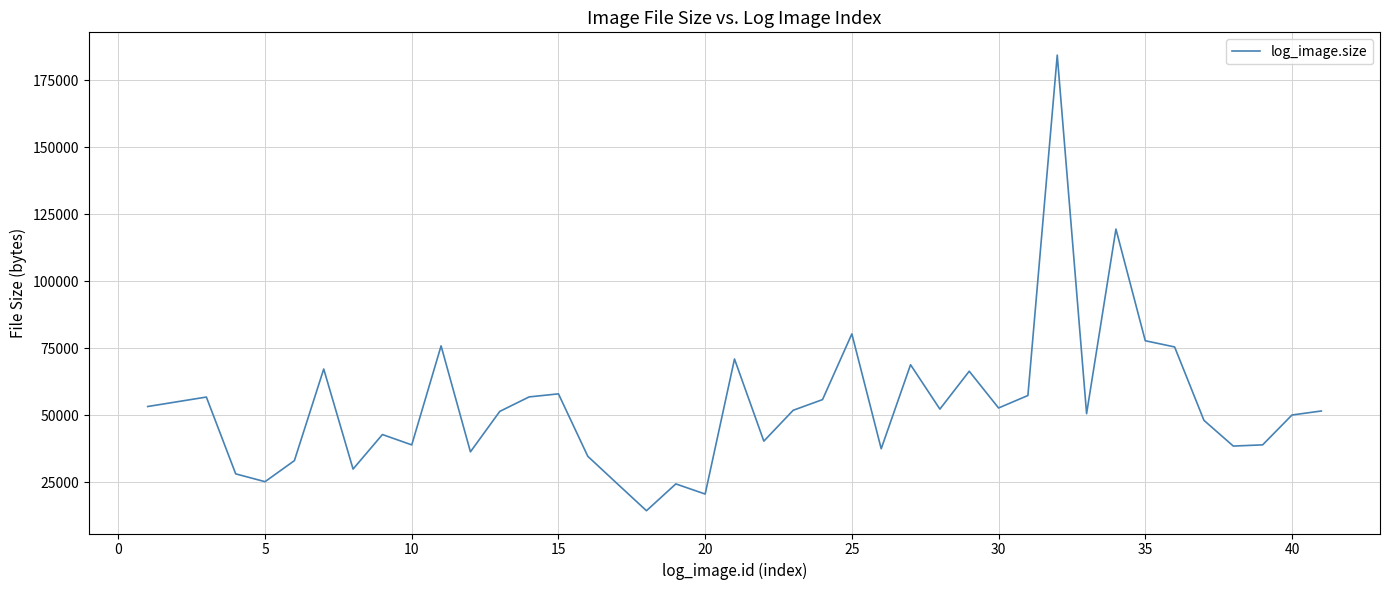

What is the difference between the maximum and minimum values?

170097